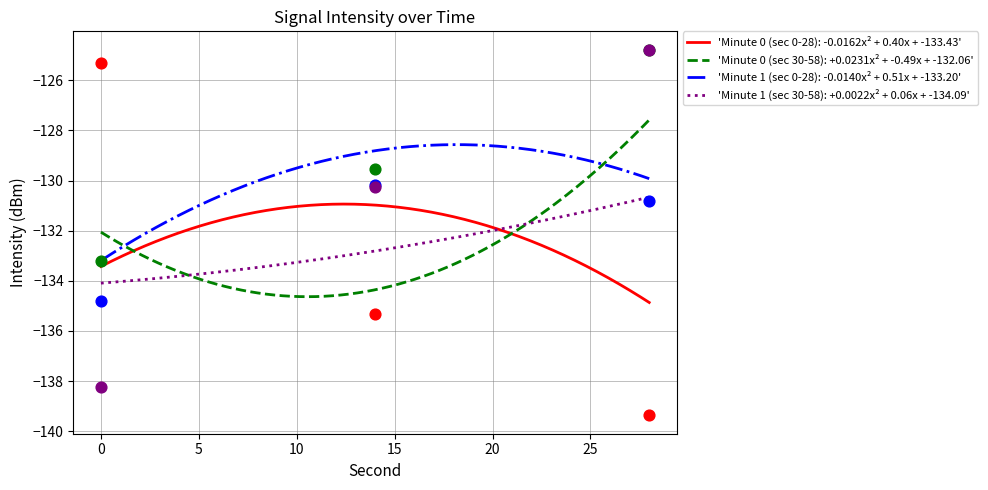

True or false: 'Minute 1 (sec 0-28): -0.0140x² + 0.51x + -133.20' and 'Minute 1 (sec 30-58): +0.0022x² + 0.06x + -134.09' intersect in this chart.

False